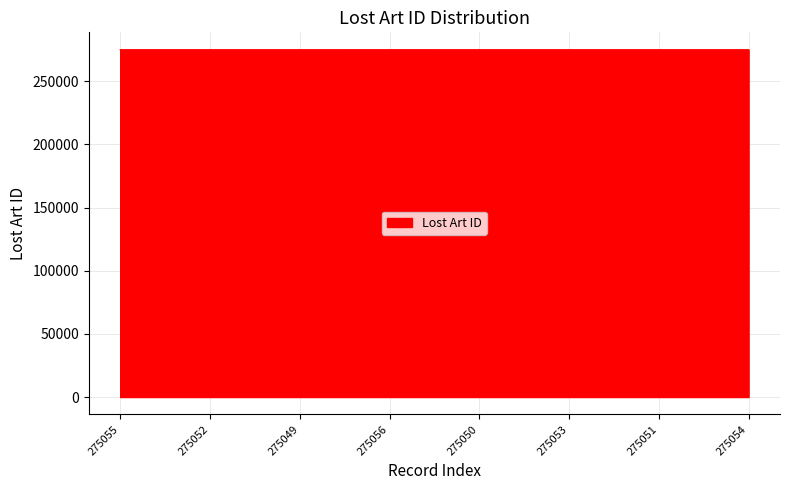

The chart shows a value of 401179 at 275053. True or false?

False